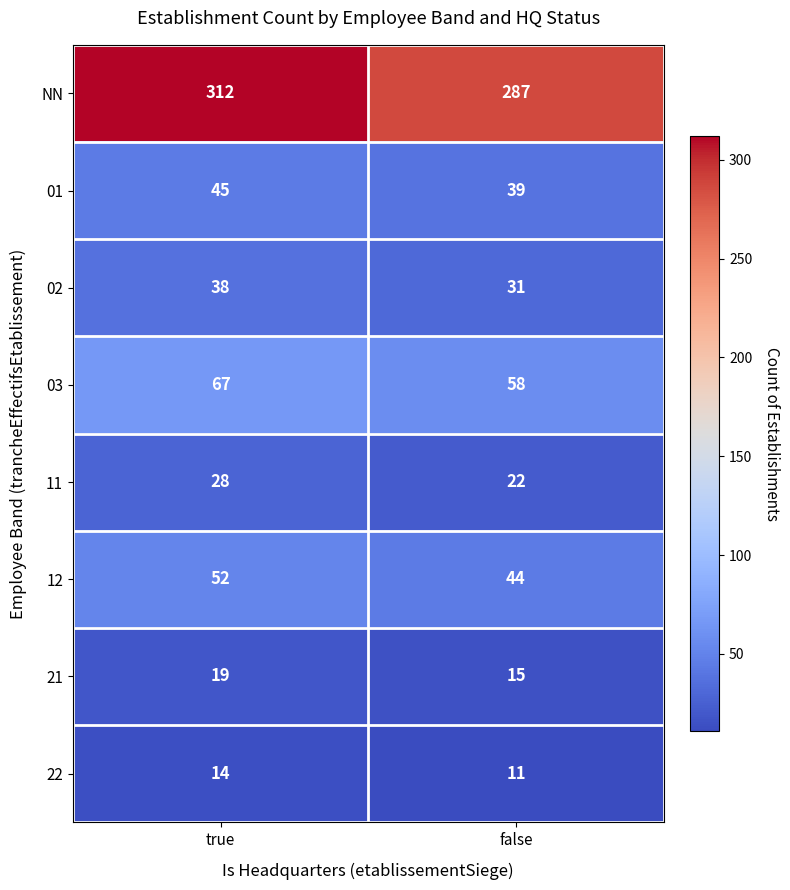

Reading left to right, extract all data points from this chart.

NN: 312	287
01: 45	39
02: 38	31
03: 67	58
11: 28	22
12: 52	44
21: 19	15
22: 14	11